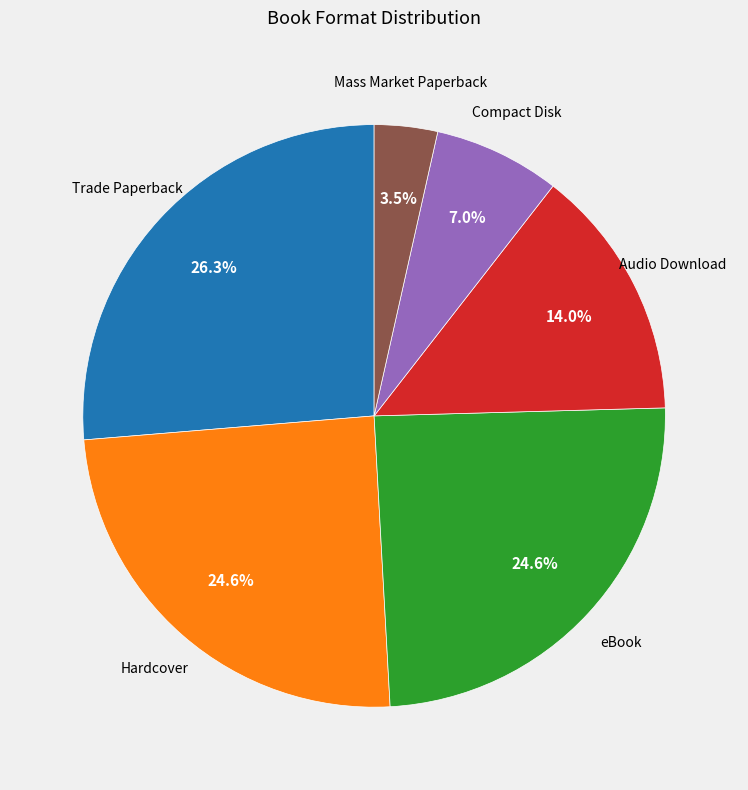

Is there a majority slice in this chart?

No